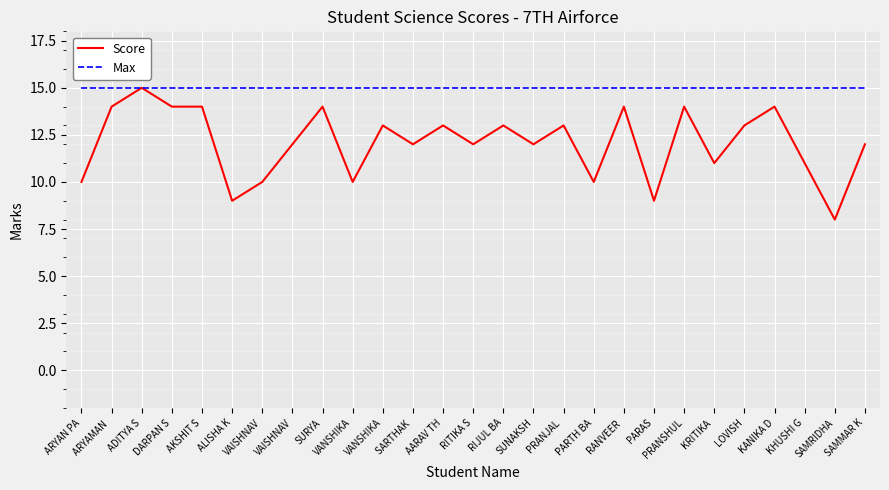

How many lines are shown in the chart?

2